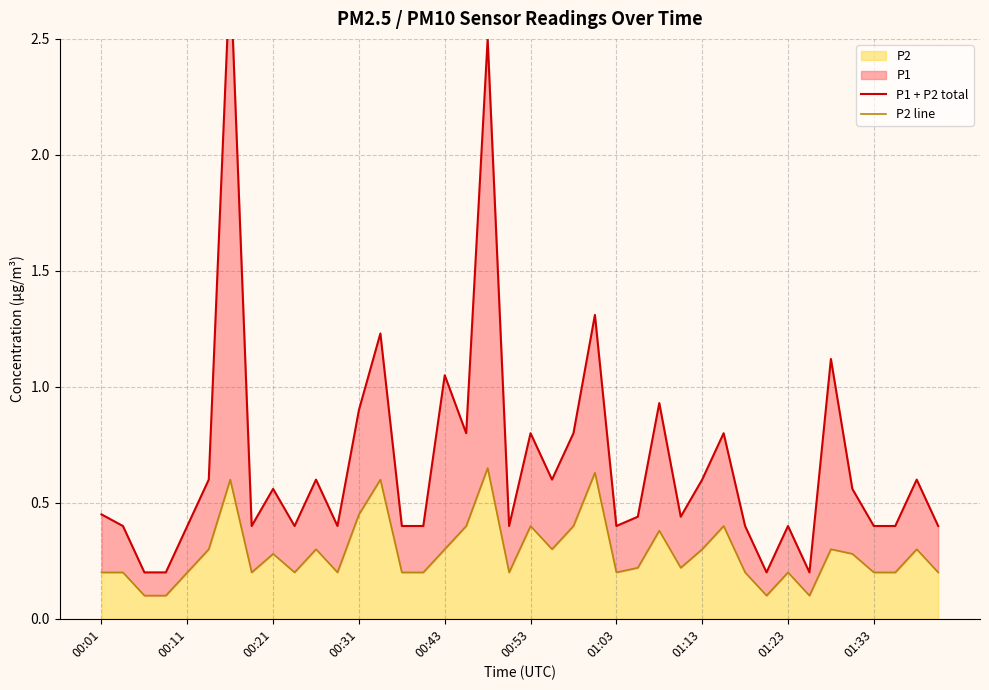

The P2 series shows 0.2 at 01:03. True or false?

True